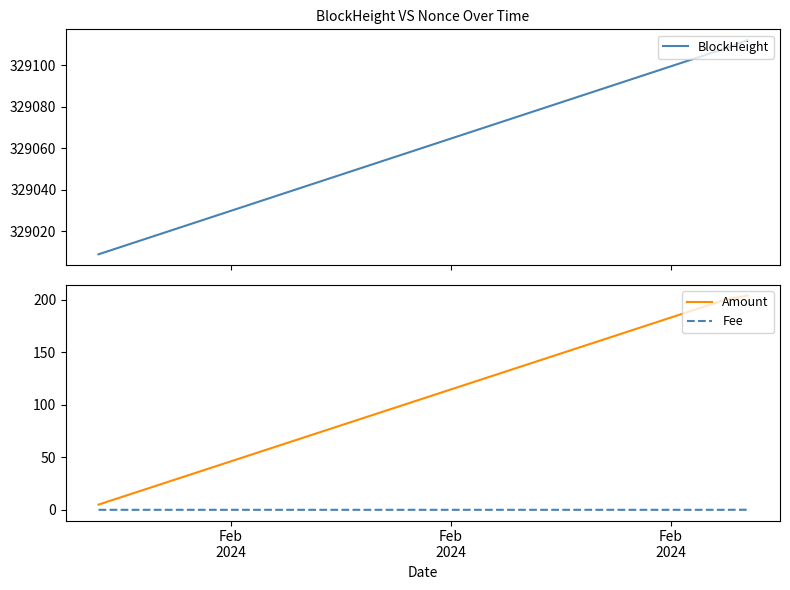

What is the spread (max minus min) of values at Feb
2024?

329009.0